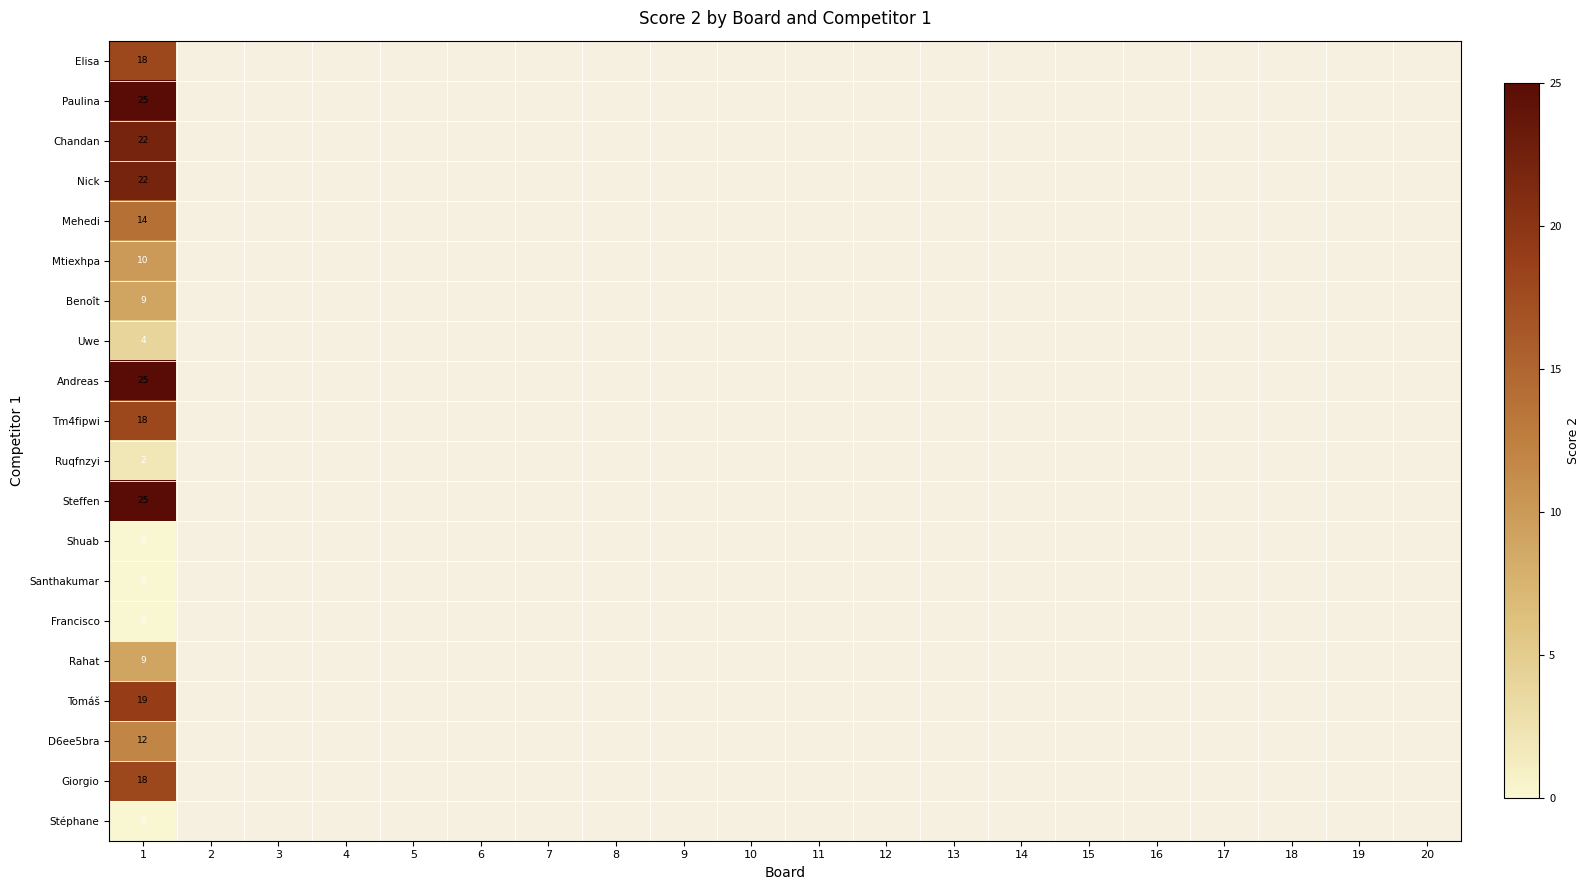

At how many categories does at least one series exceed 14?

1